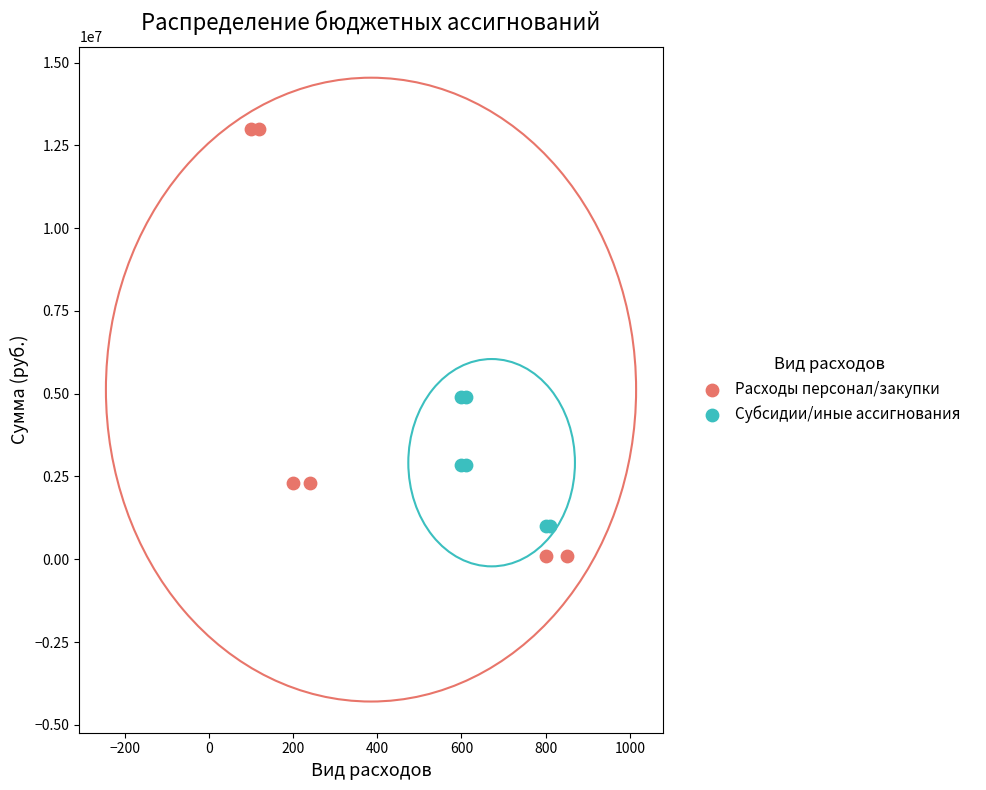

Which series contains the highest Y value?

Расходы персонал/закупки